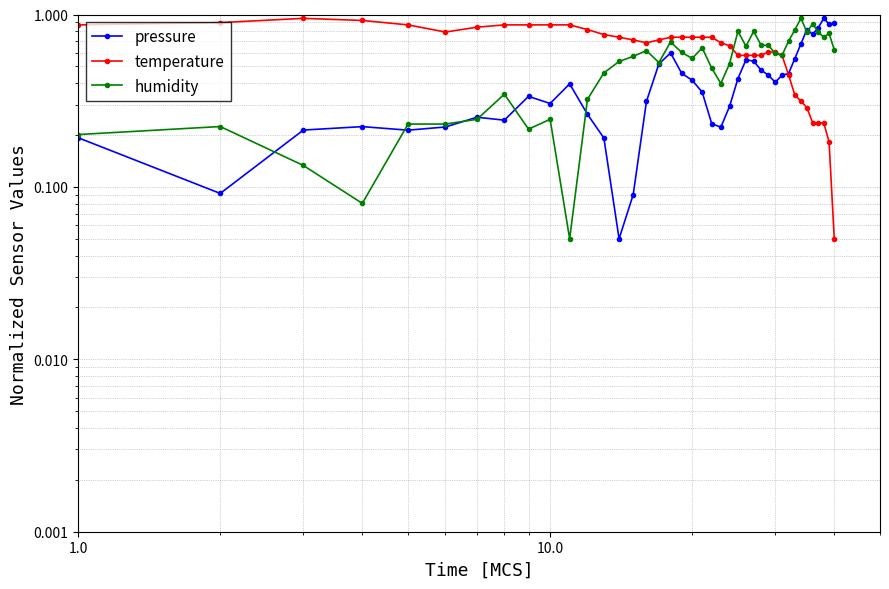

In pressure, how many points are lower than both neighbors (excluding endpoints)?

9